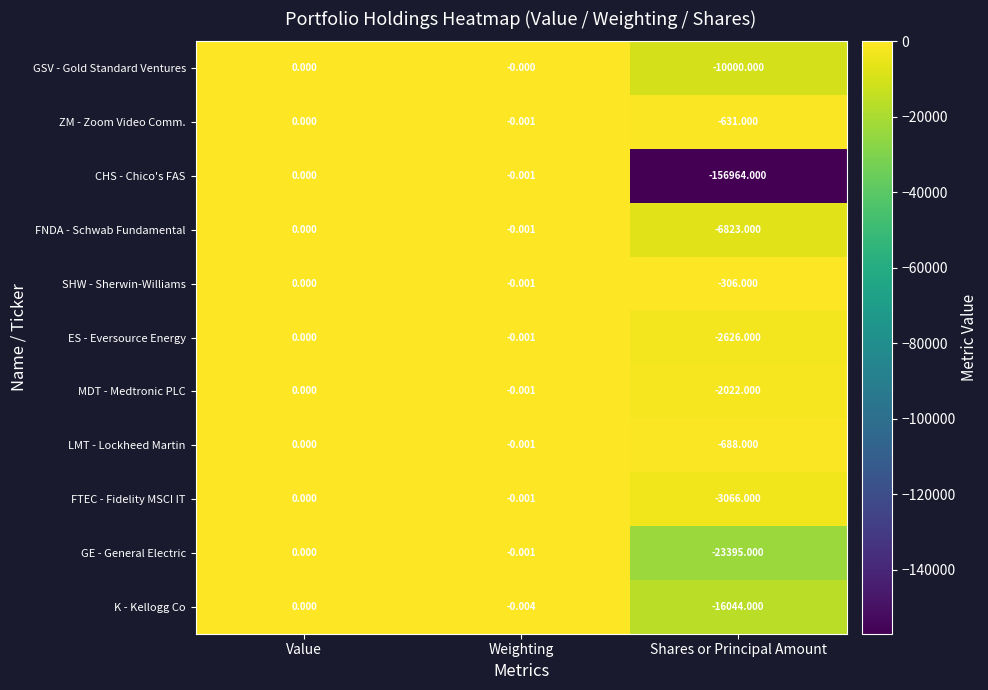

At which category is the sum across all series the highest?

Value